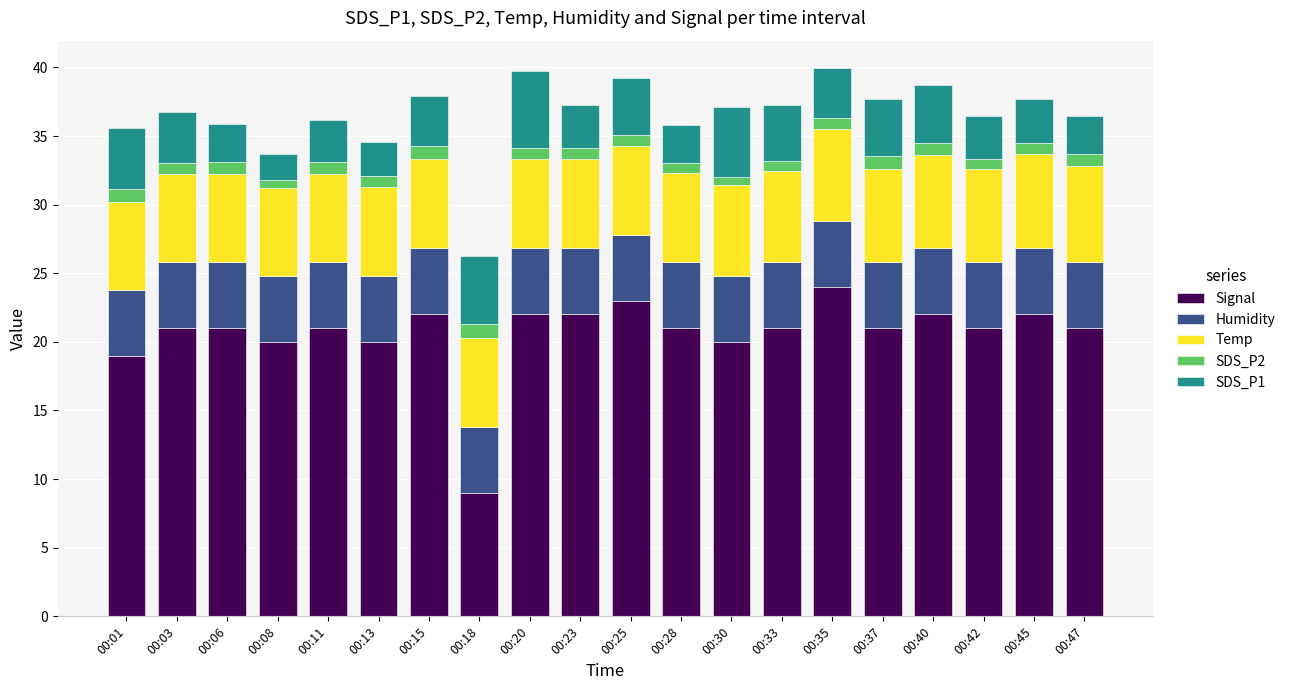

What is the difference between the maximum and minimum values in the Signal series?

15.0